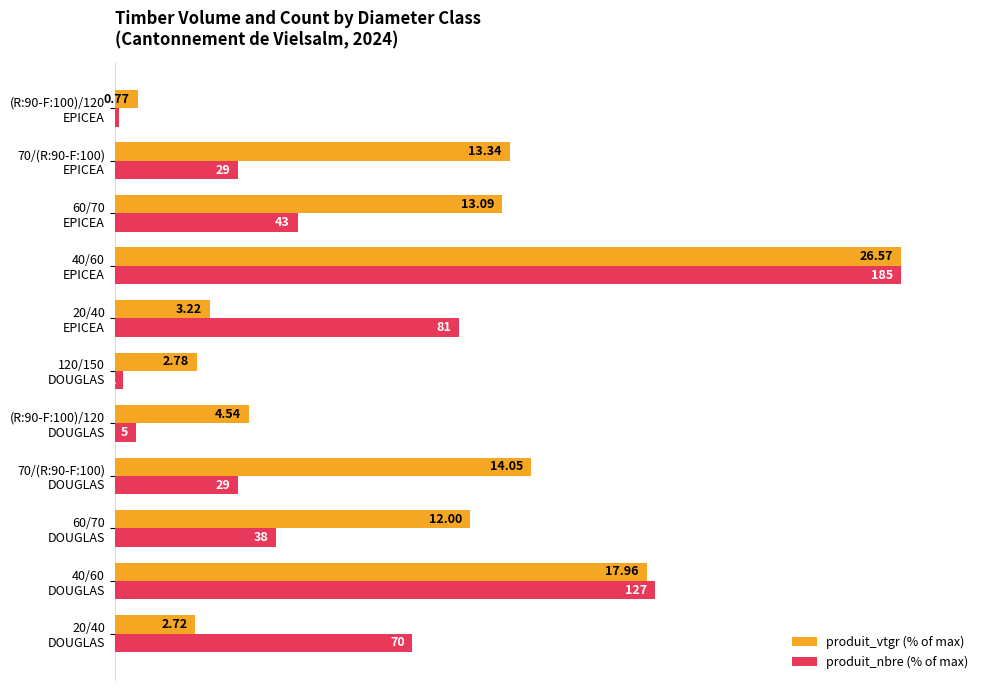

What are all the series names shown in the legend?

produit_vtgr (% of max), produit_nbre (% of max)